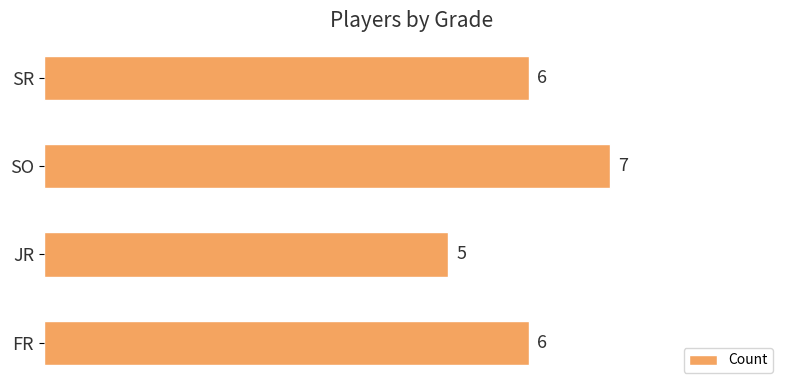

The value at SR is 6. True or false?

True